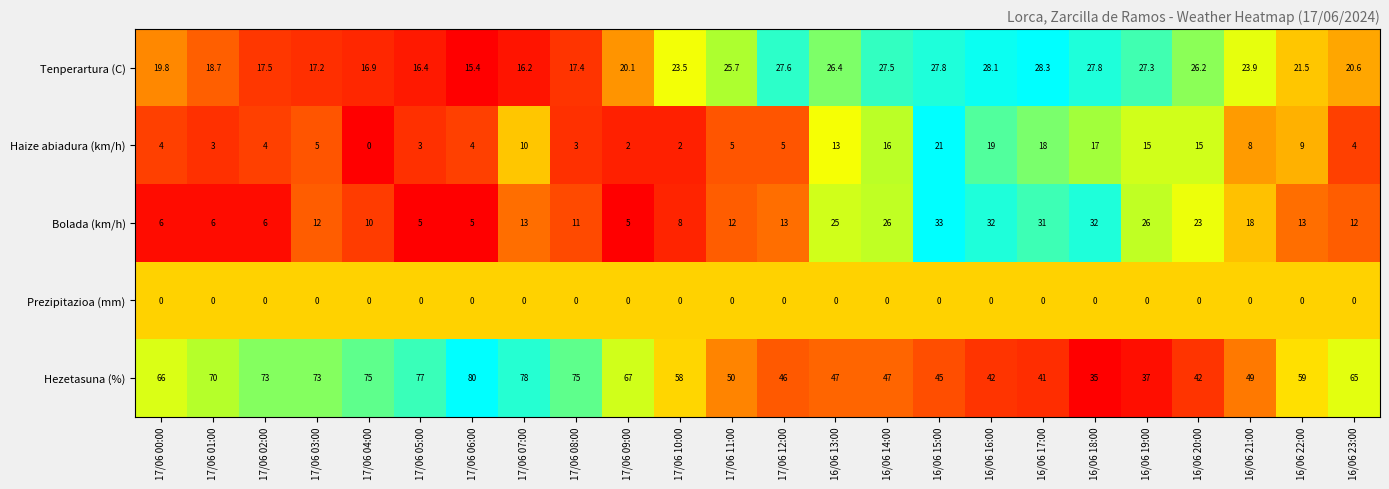

How many distinct data groups are displayed?

5